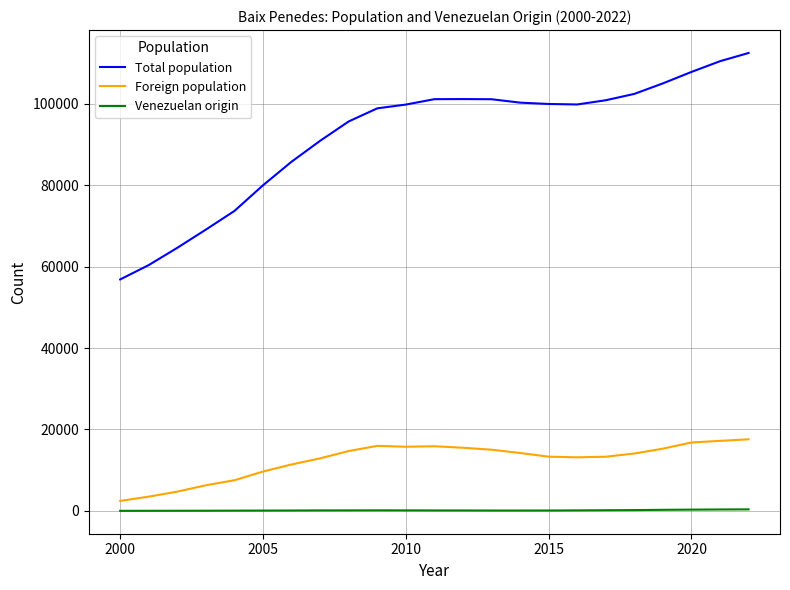

True or false: Foreign population and Total population cross at least once.

False